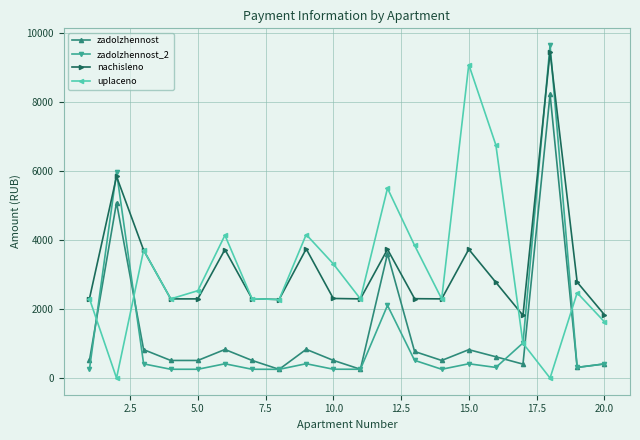

True or false: nachisleno and zadolzhennost cross at least once.

False